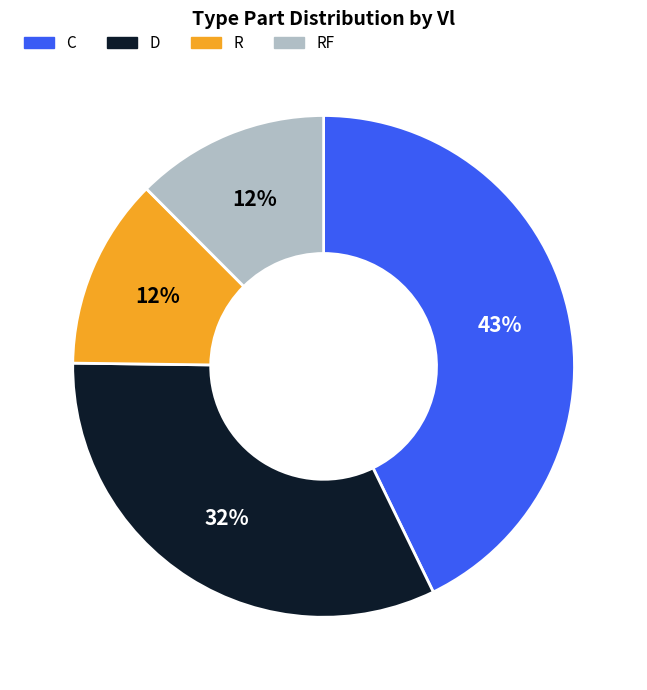

To the nearest percent, what is the average slice percentage?

25%